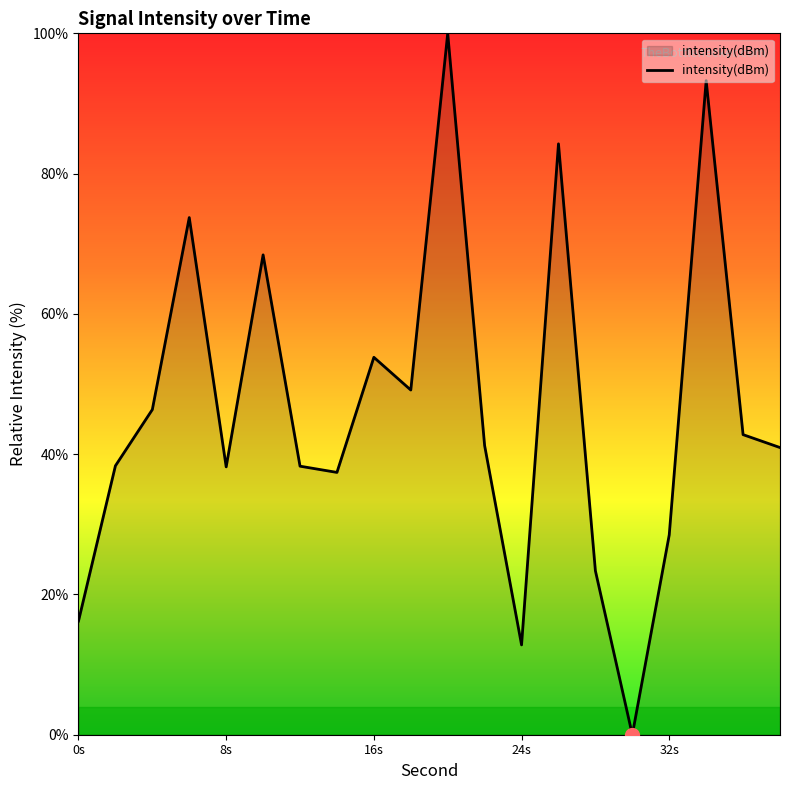

How many lines are shown in the chart?

1